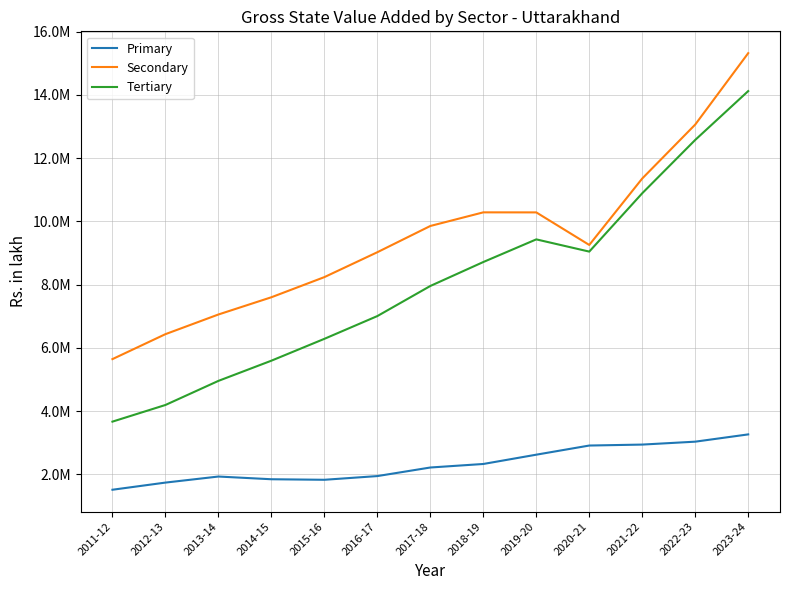

Rank the series by their maximum value, from lowest to highest.

Primary, Tertiary, Secondary